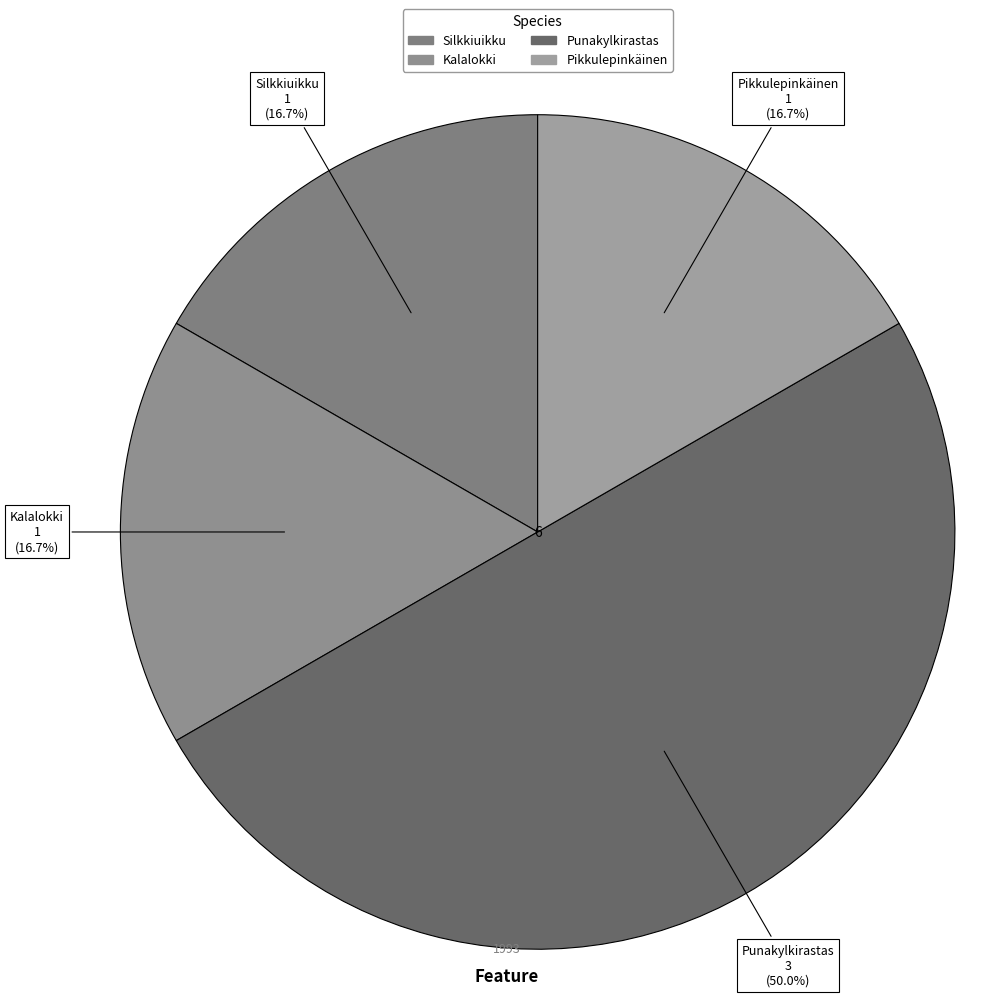

Which category has the biggest portion of the pie?

Punakylkirastas